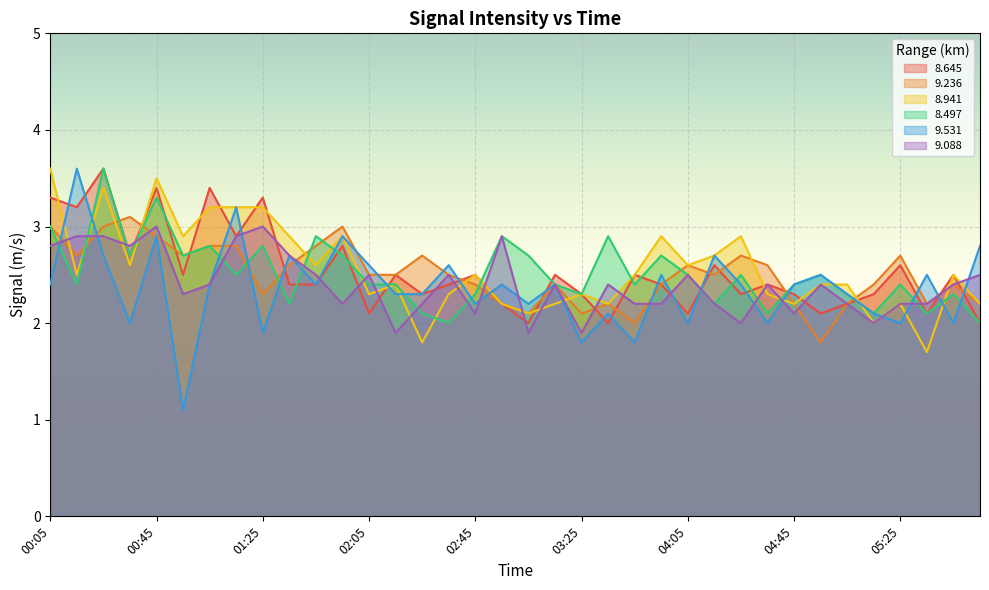

What value does the 8.497 series have at 01:05?

2.8